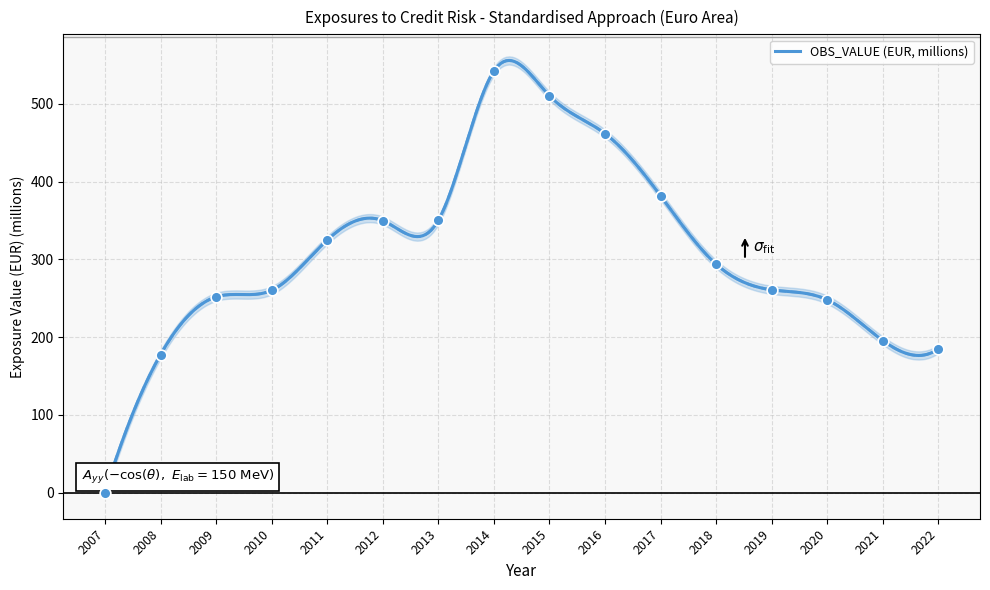

Between 2022 and 2014, which is larger?

2014